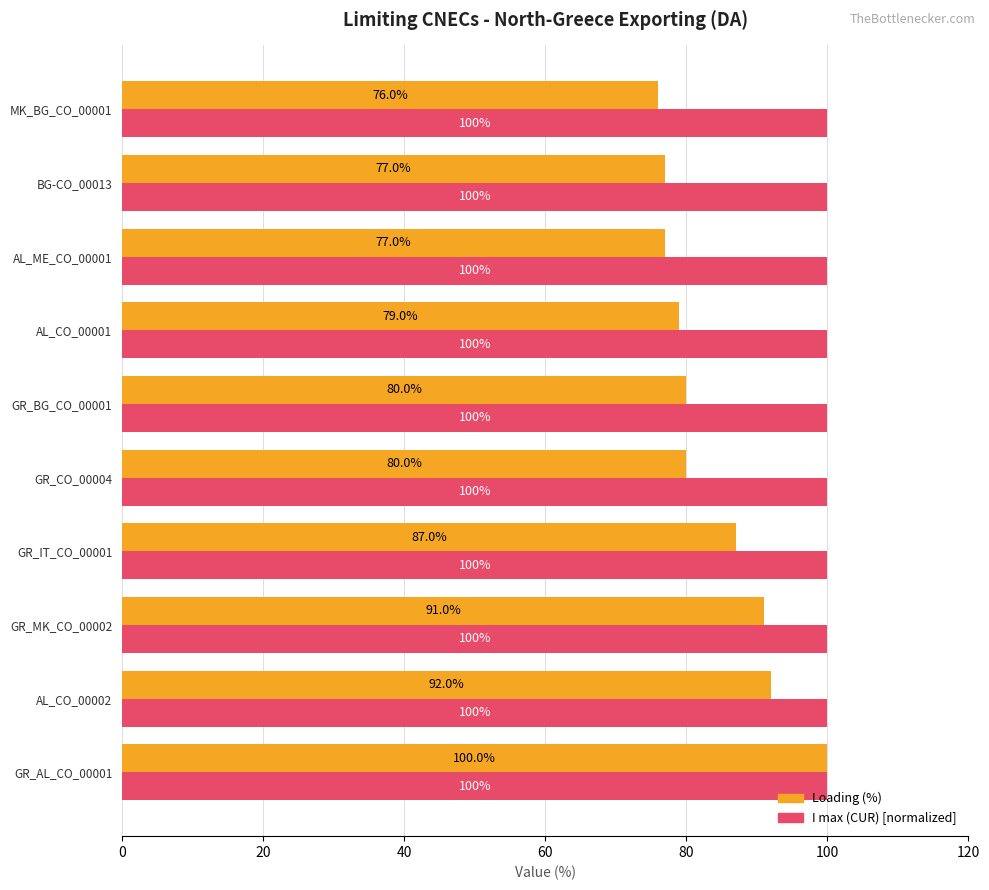

What is the maximum value shown in the chart?

100